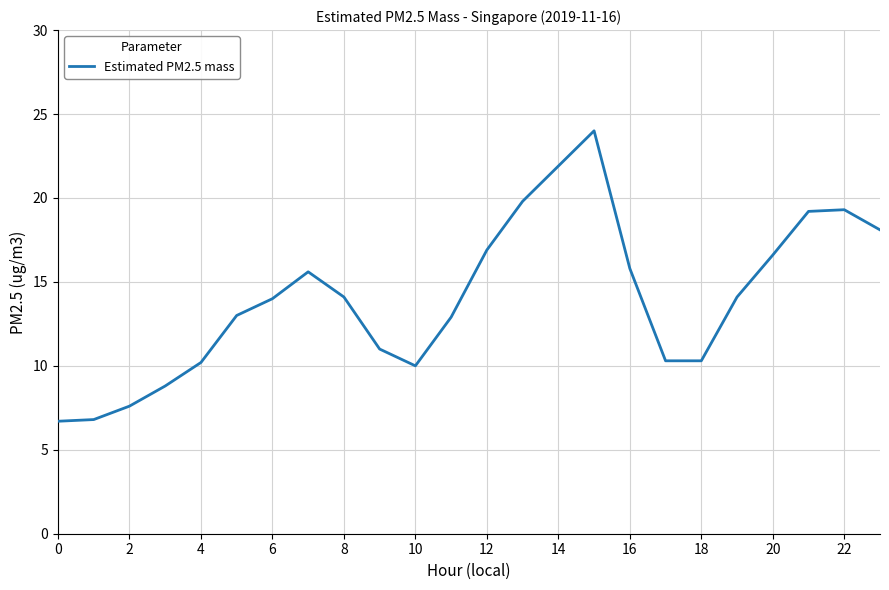

What is the difference between the maximum and minimum values?

17.3